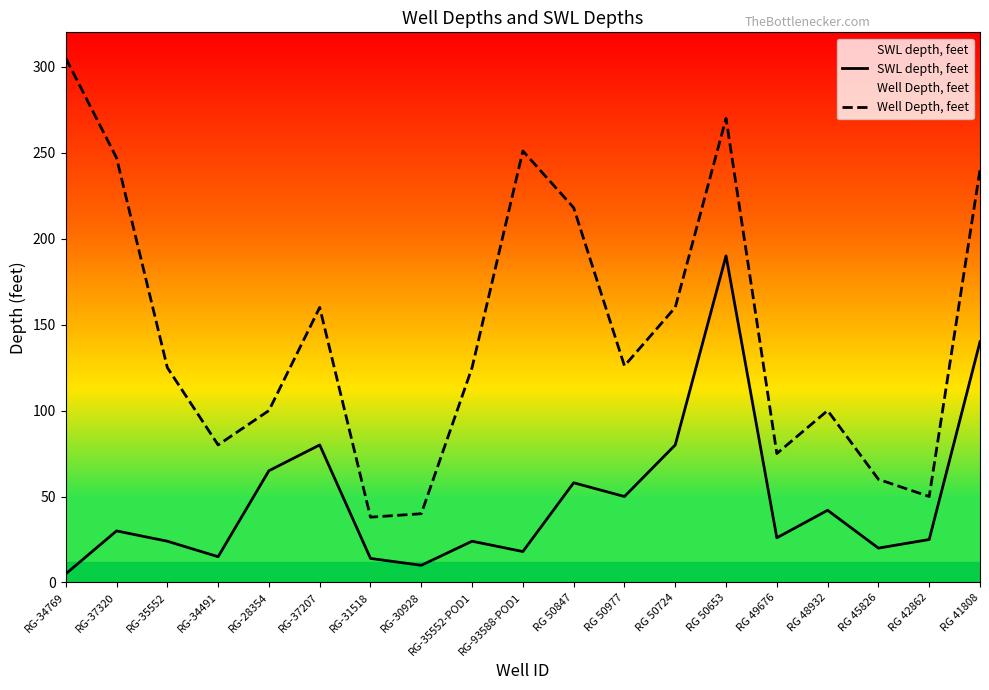

At which category does Well Depth, feet reach its first local valley?

RG-34491